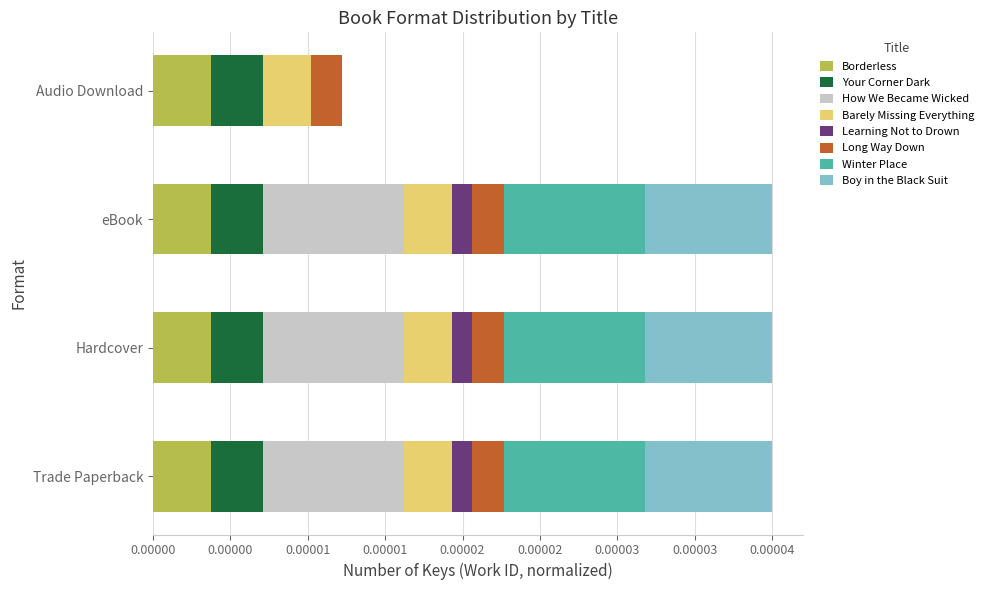

Between eBook and Audio Download, which is larger?

eBook